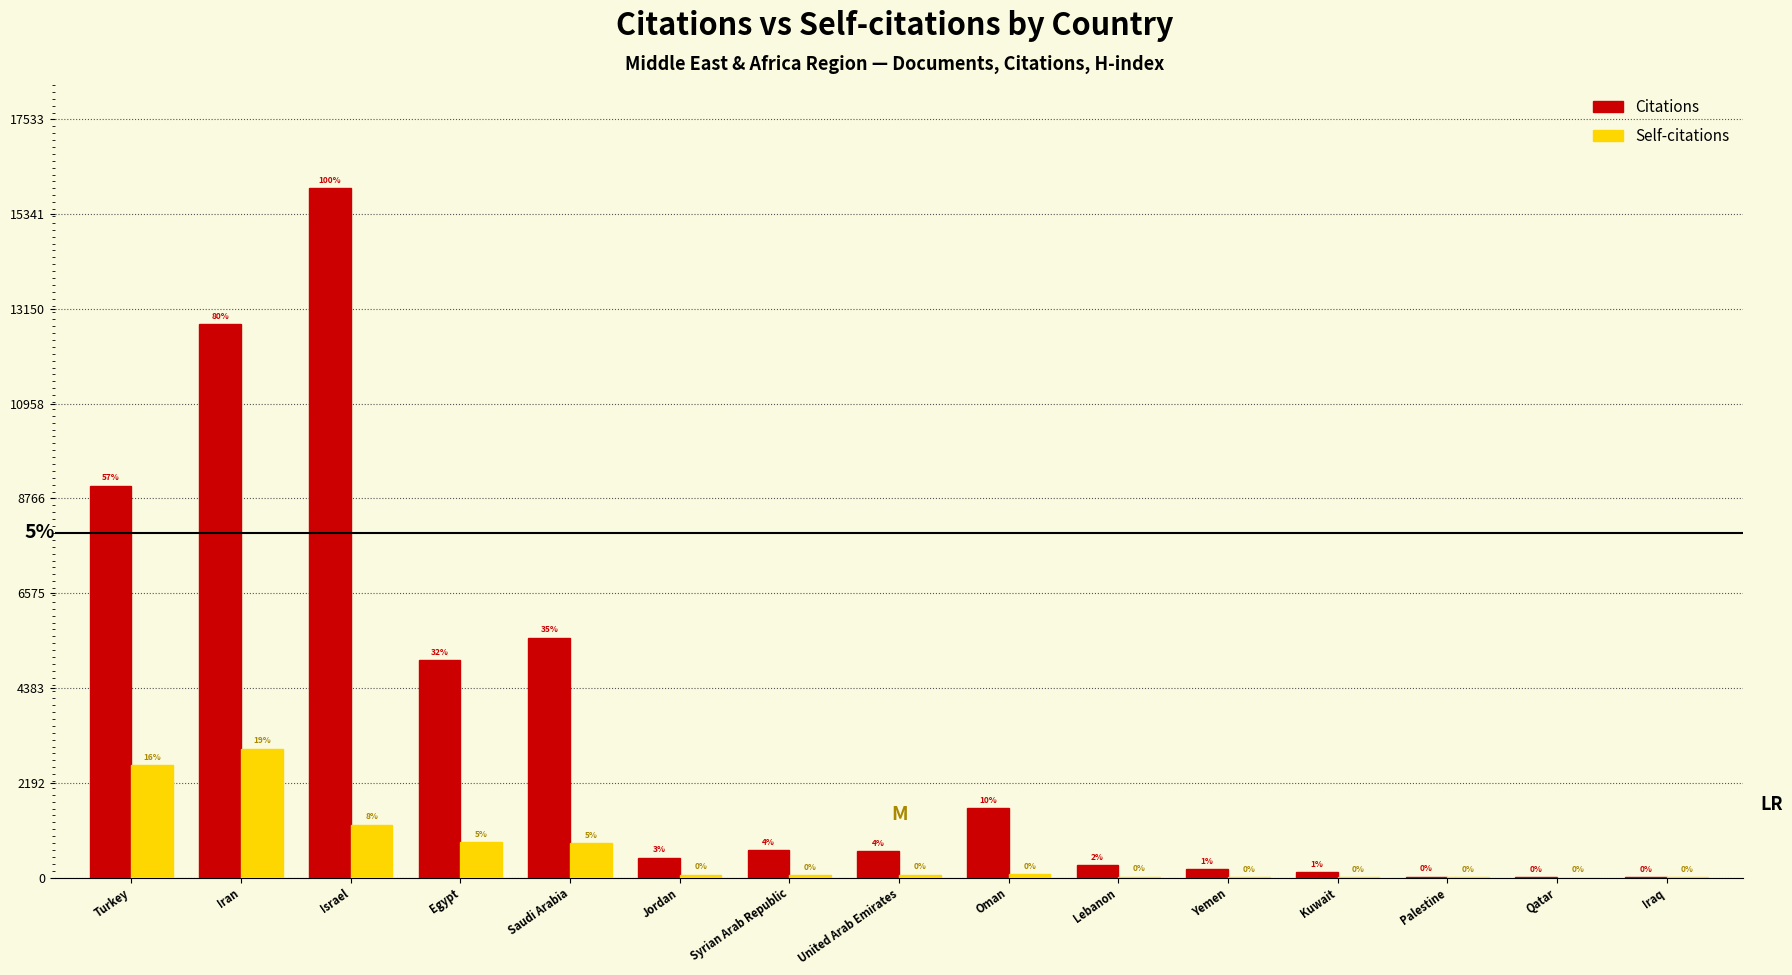

Are the bars horizontal?

No